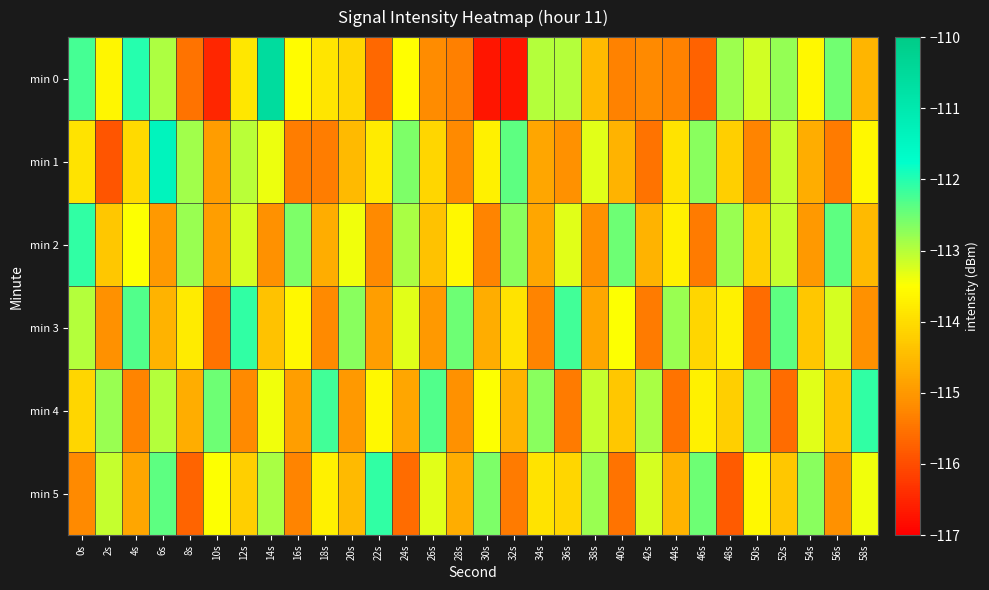

What is the total value across all series at 38s?

-683.6